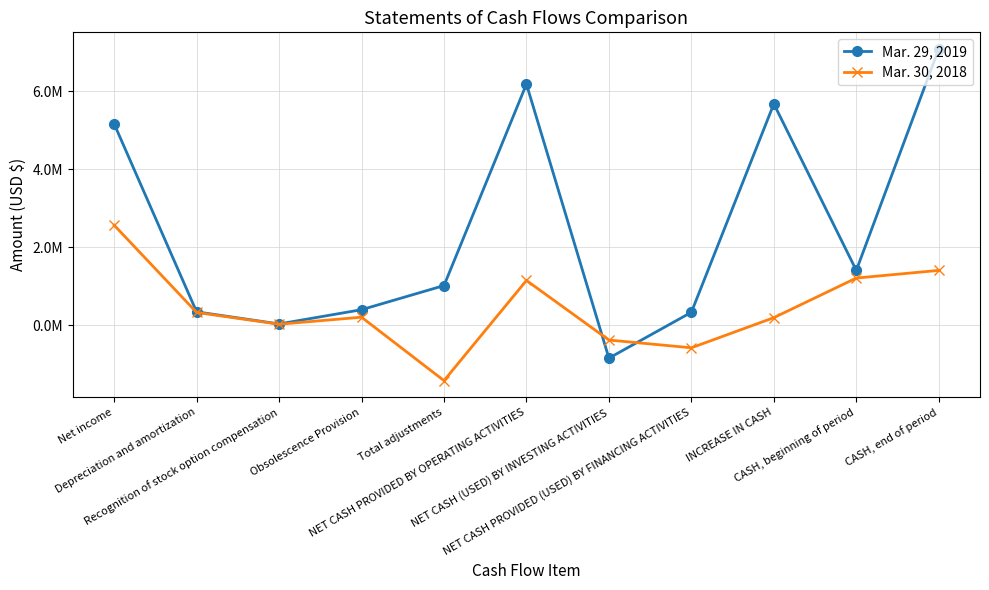

Is this an area chart (filled region under the line)?

No